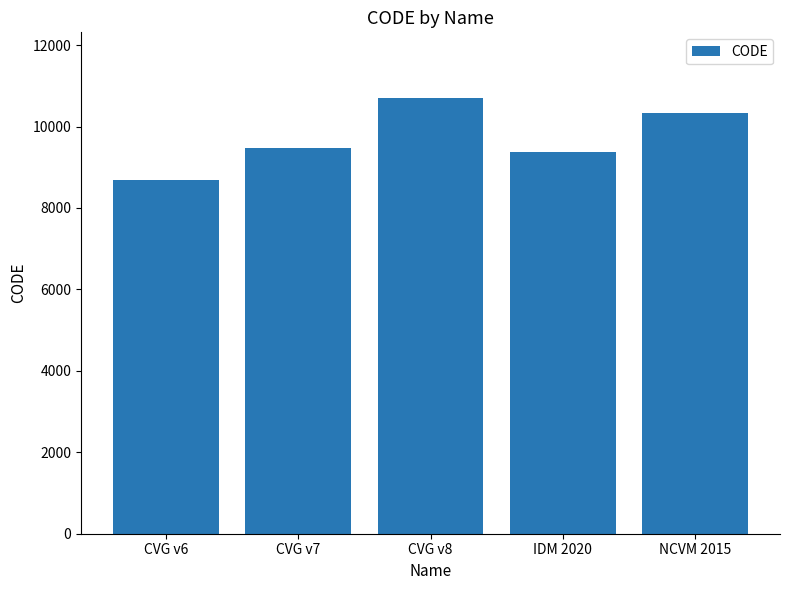

Read the value at IDM 2020.

9375